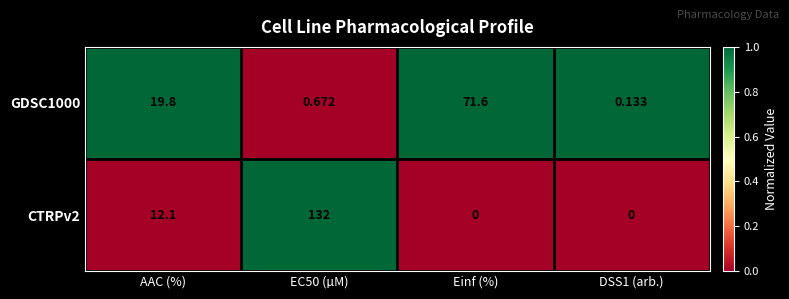

Where does the GDSC1000 series first go above 19?

AAC (%)